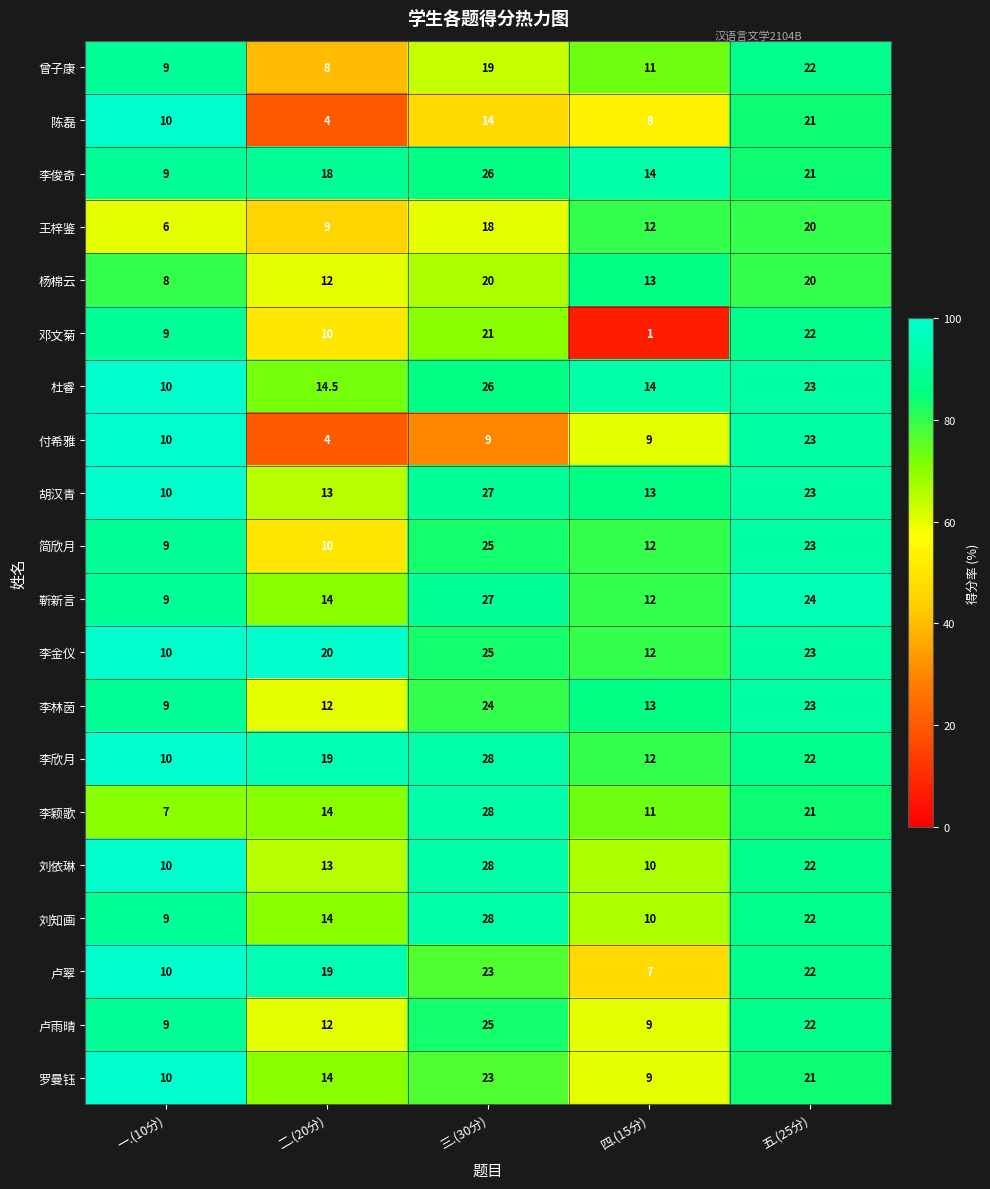

Is it true that 曾子康 equals 37.9 at 五.(25分)?

False